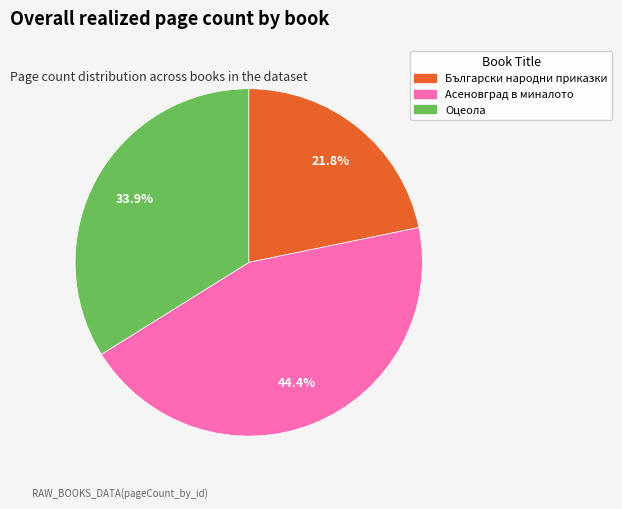

Rank the categories by value from lowest to highest.

Български народни приказки, Оцеола, Асеновград в миналото